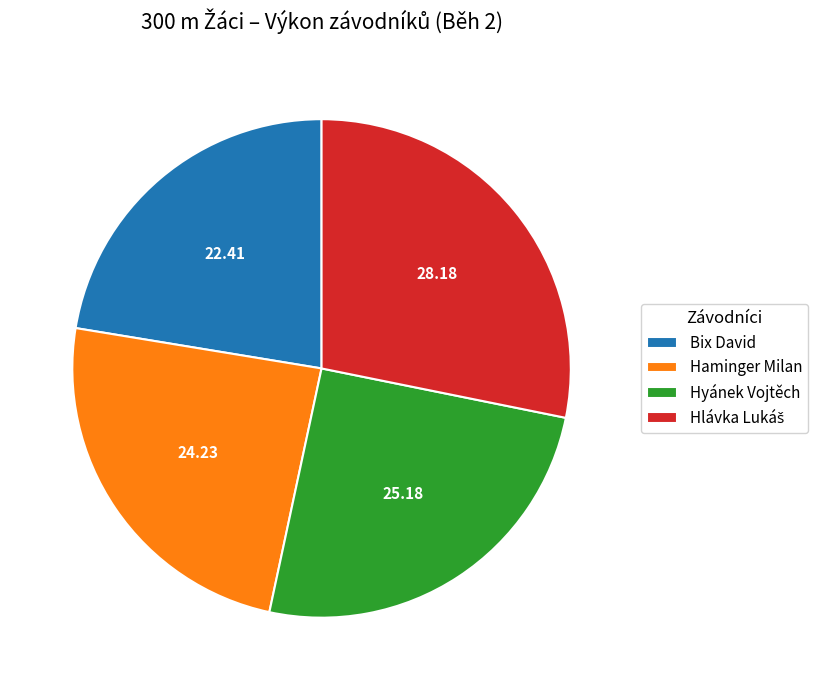

Is it true that Bix David is 36% of the pie?

False